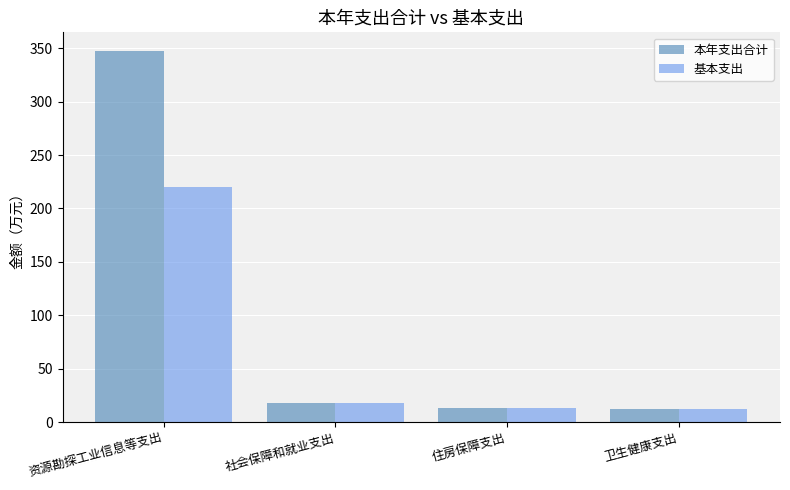

What are all the series names shown in the legend?

本年支出合计, 基本支出